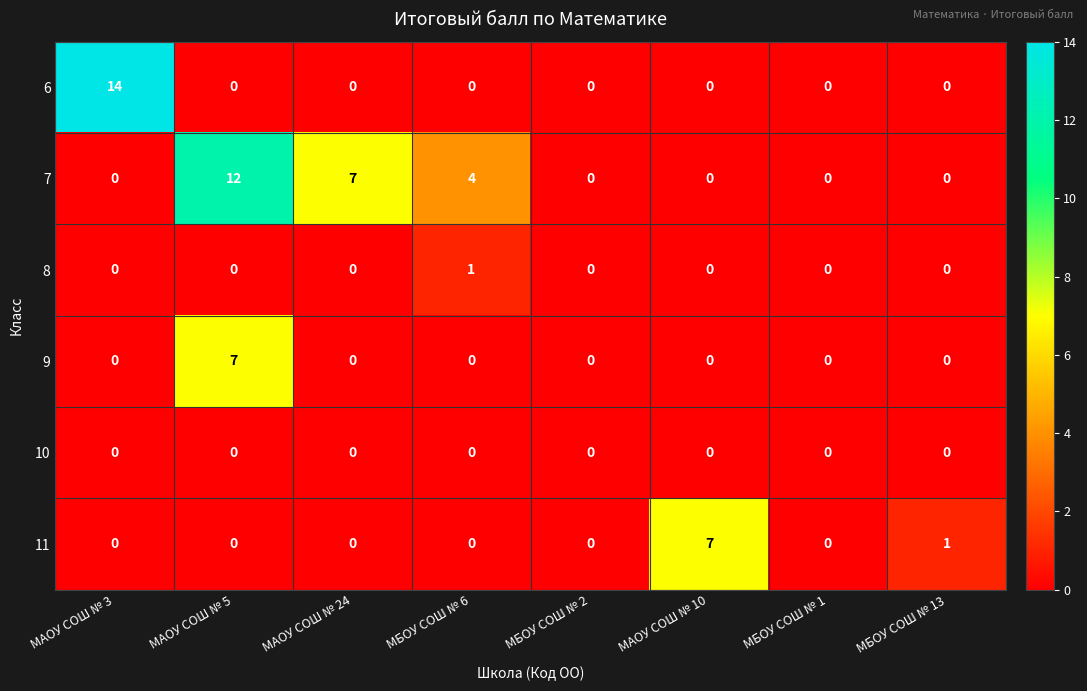

What is the sum of all 11 values?

8